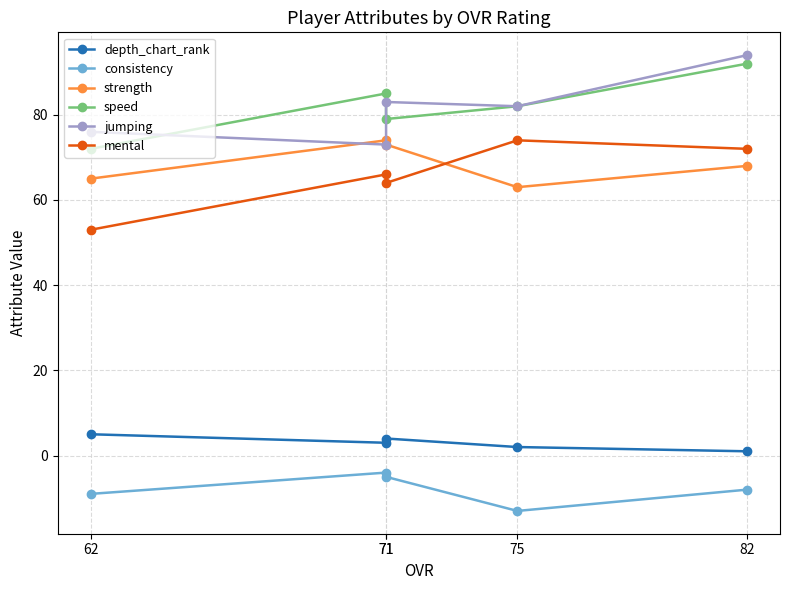

Reading right to left, transcribe all the data shown in this chart.

depth_chart_rank: 62=5	71=3	71=4	75=2	82=1
consistency: 62=-9	71=-4	71=-5	75=-13	82=-8
strength: 62=65	71=74	71=73	75=63	82=68
speed: 62=72	71=85	71=79	75=82	82=92
jumping: 62=76	71=73	71=83	75=82	82=94
mental: 62=53	71=66	71=64	75=74	82=72